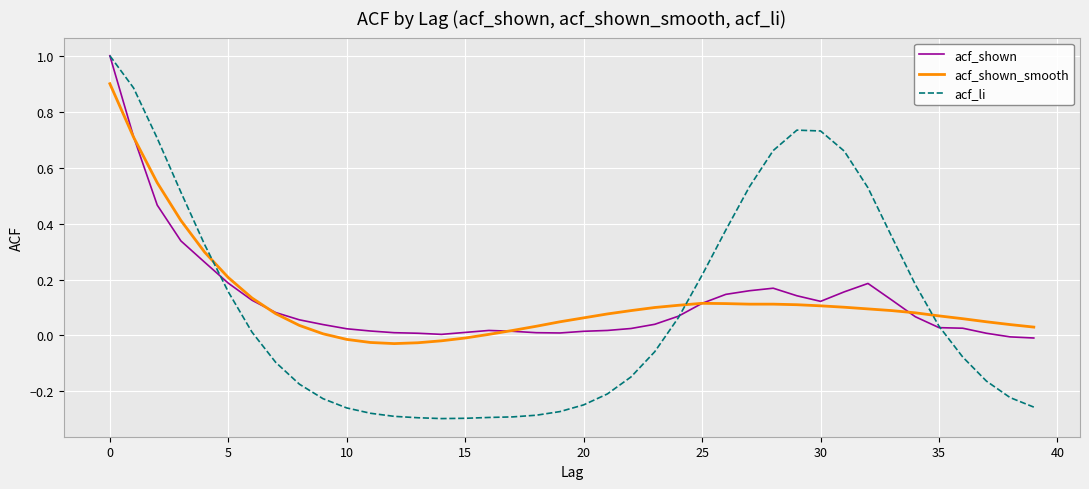

What is the greatest value displayed?

1.0